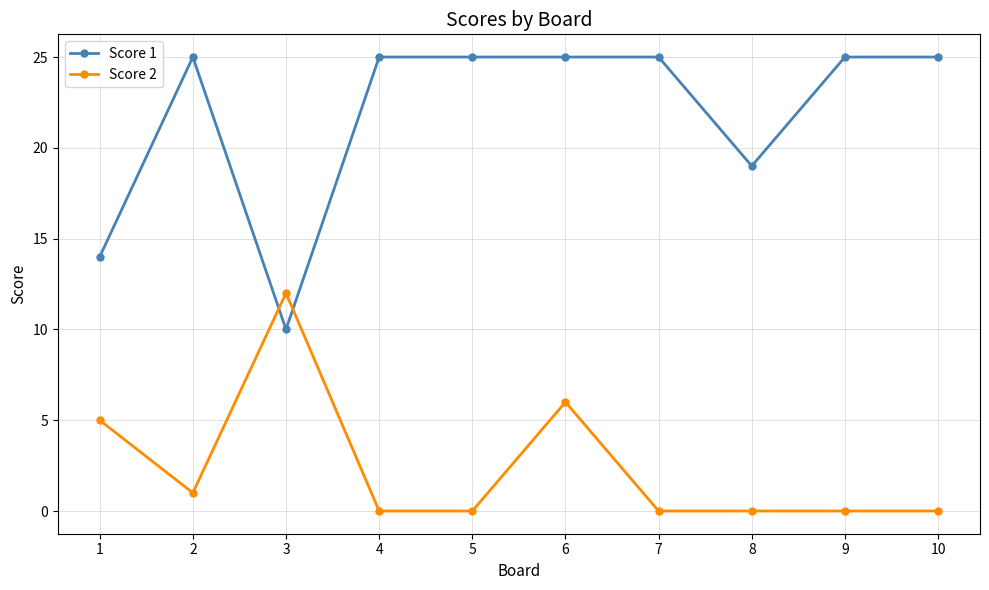

What is the average value of the Score 1 series?

22